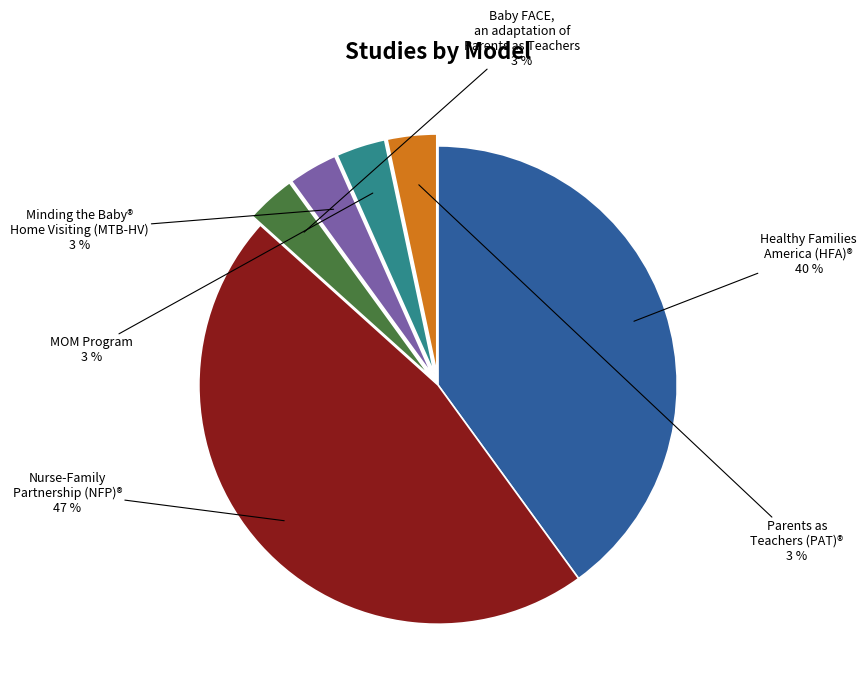

To the nearest percent, what is the average slice percentage?

17%